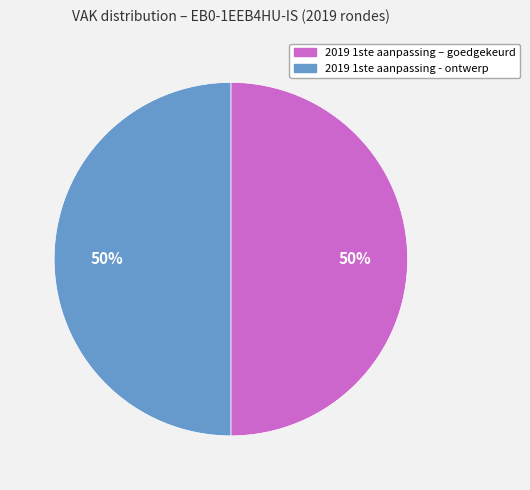

What percentage is the 2019 1ste aanpassing - ontwerp slice, to the nearest percent?

50%